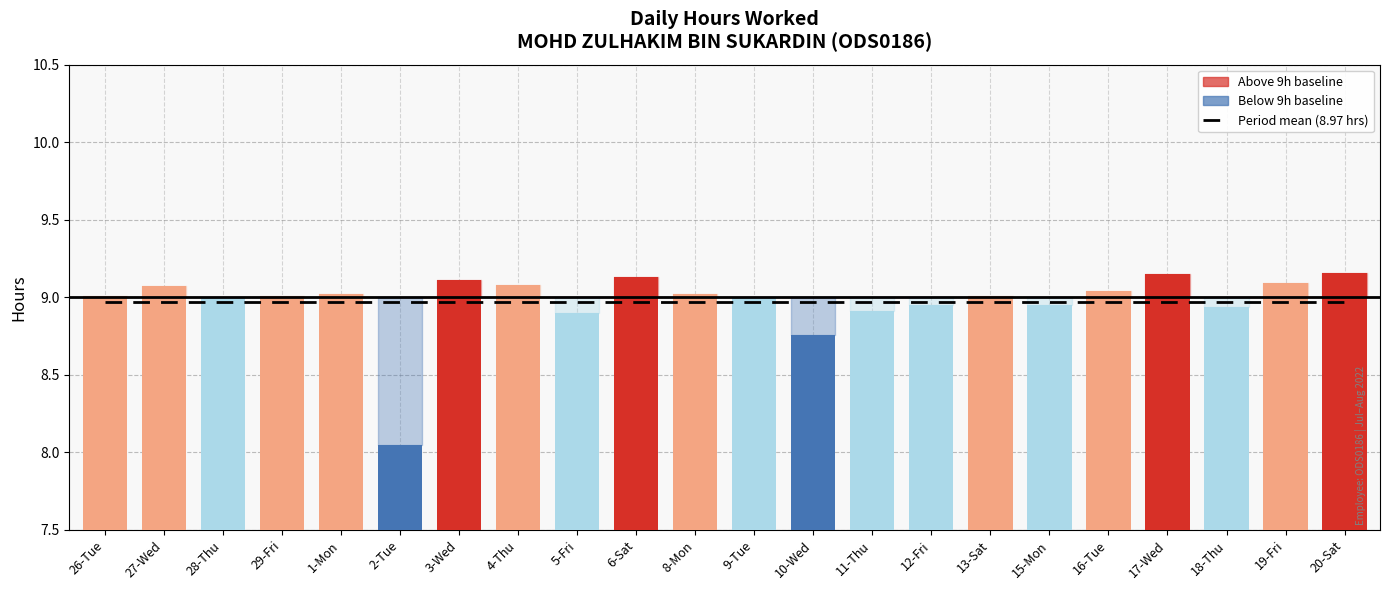

The Low (hours worked) series shows 9.0 at 13-Sat. True or false?

True